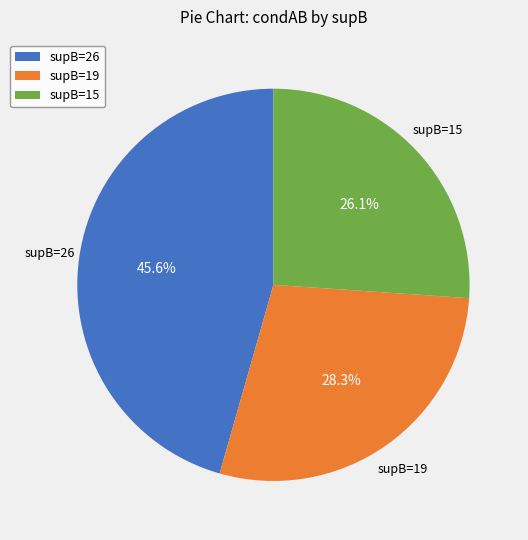

Which category has the biggest portion of the pie?

supB=26